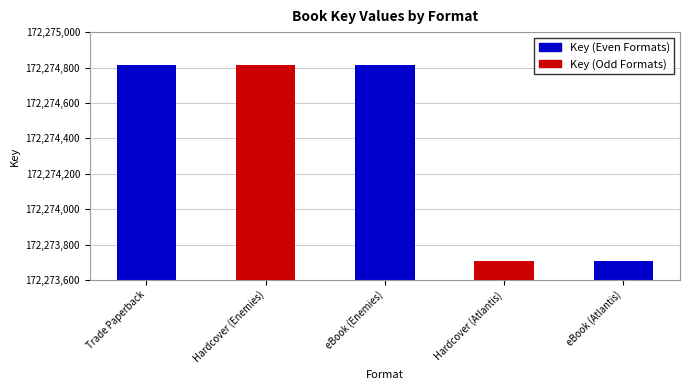

Reading left to right, list all the values displayed in this chart.

172274812	172274812	172274812	172273708	172273708